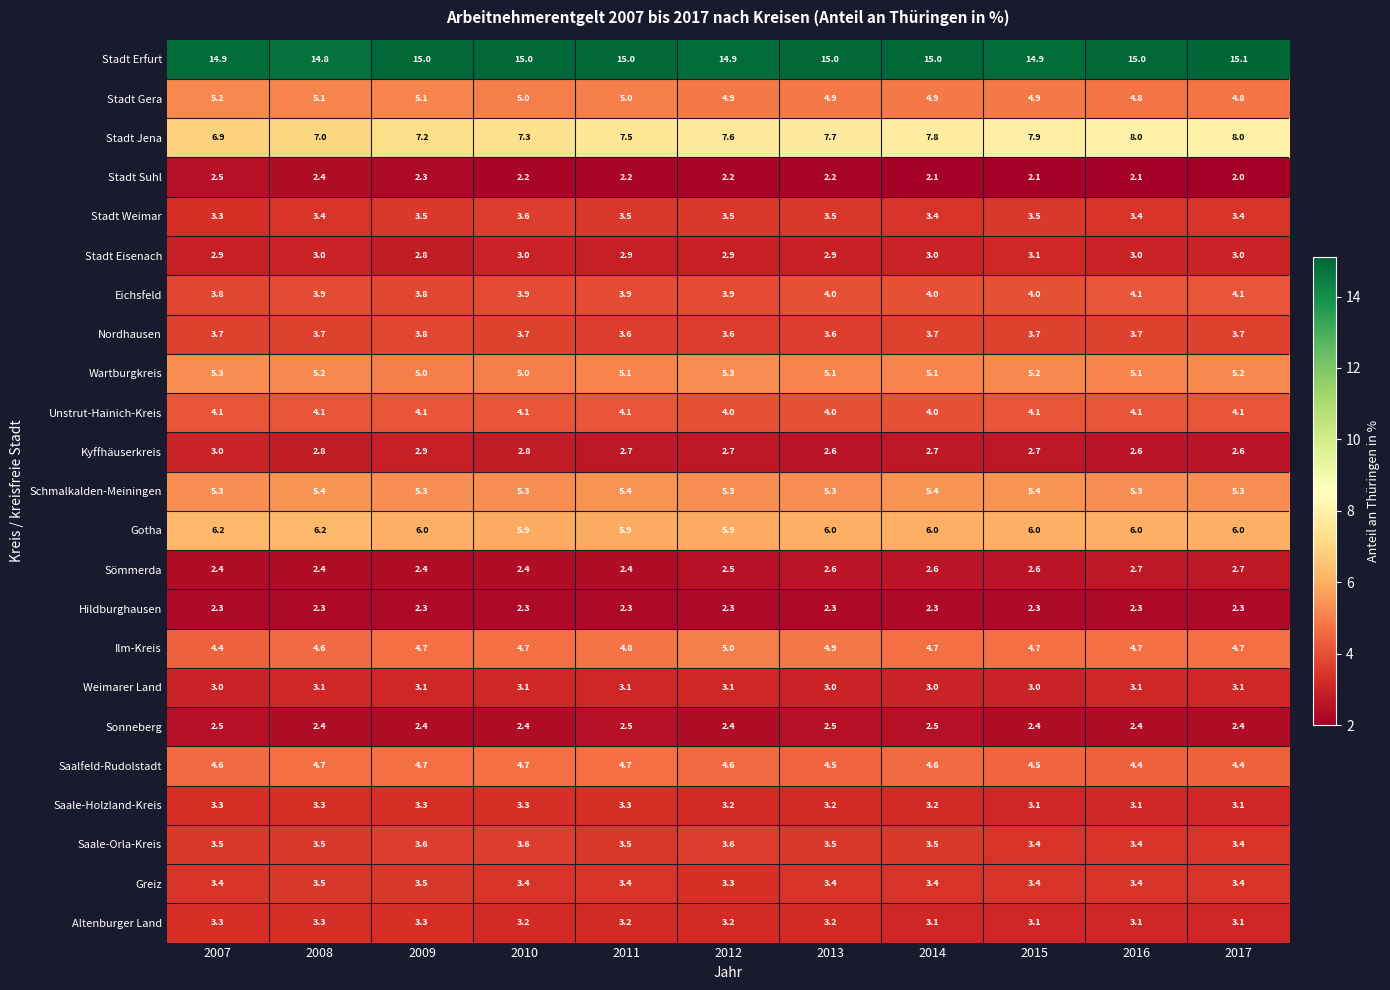

Count the Gotha values in the range 5 to 6.

9